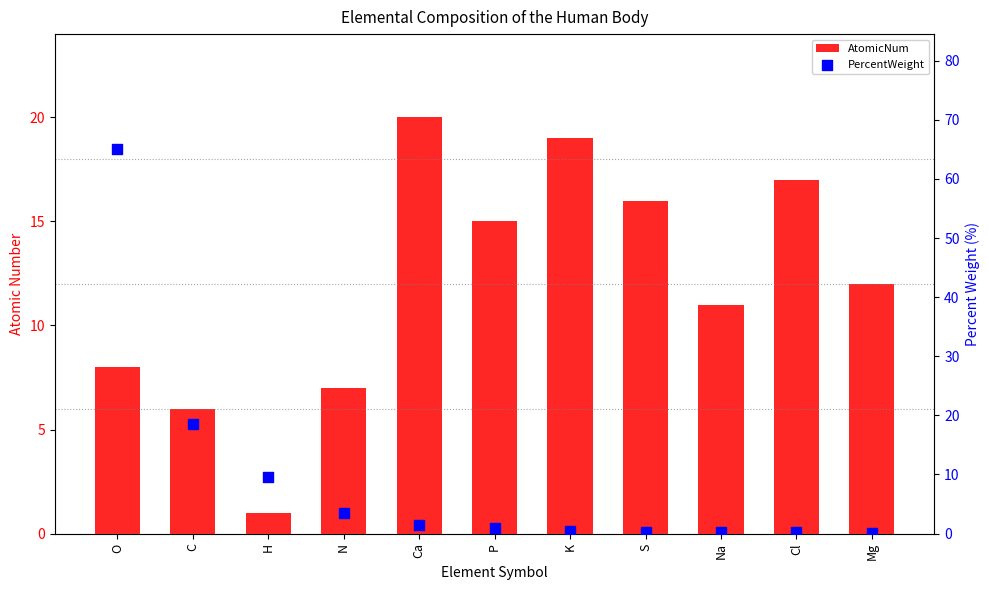

Which series contains the highest Y value?

PercentWeight